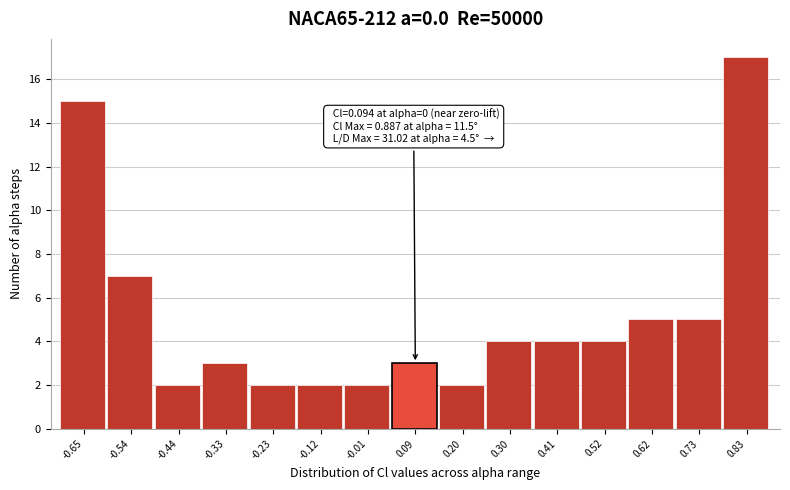

Over which range of the x-axis is the bar tallest?

0.78 to 0.88